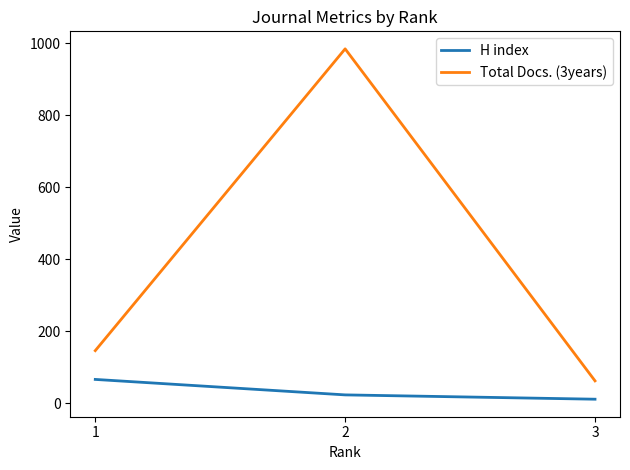

Reading left to right, transcribe all the data shown in this chart.

H index: 1=66	2=23	3=11
Total Docs. (3years): 1=146	2=985	3=62